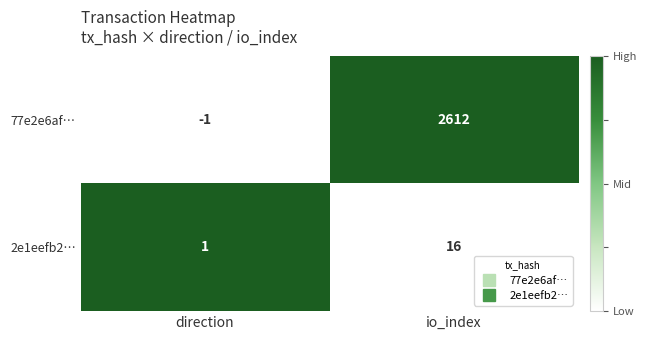

Is it true that 77e2e6af… equals 2612 at io_index?

True